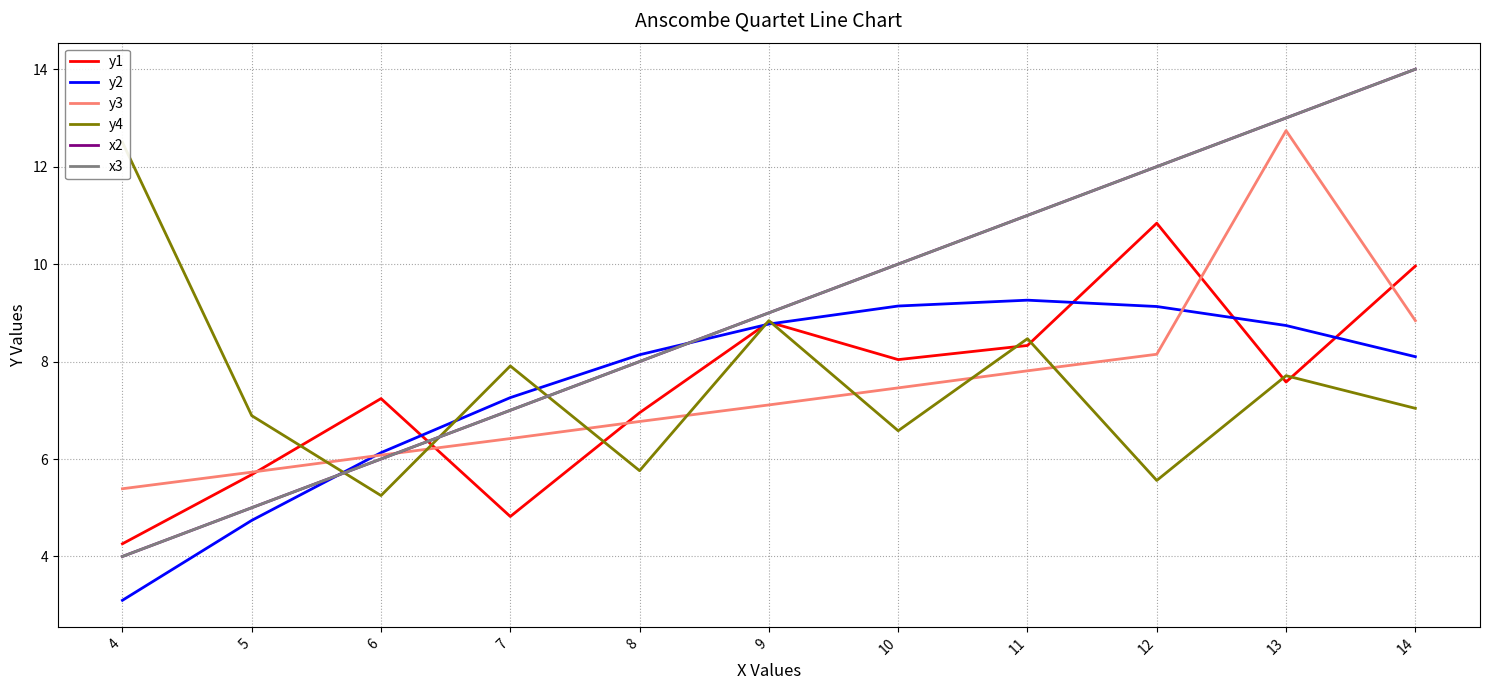

What is the difference between the x3 values at 4 and 7?

3.0